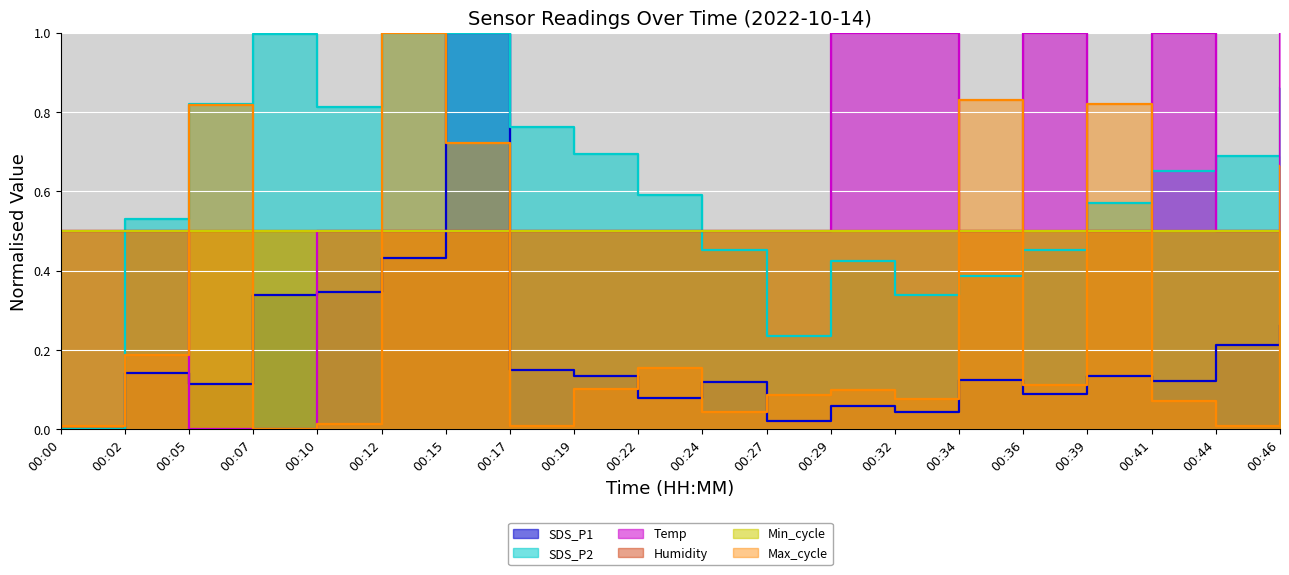

How many positive values does the Max_cycle series have?

19